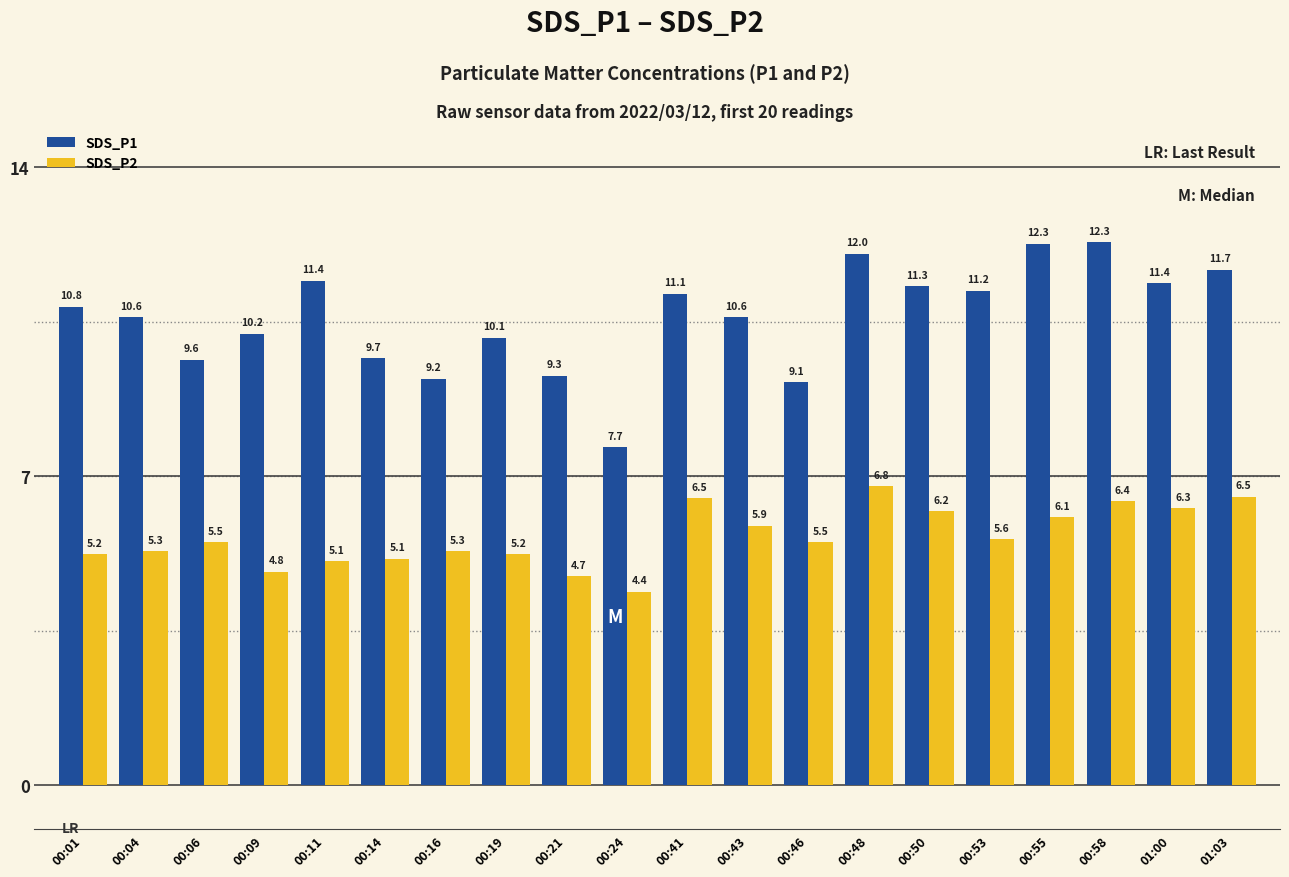

Between 00:50 and 00:53, which series saw the biggest shift?

SDS_P2